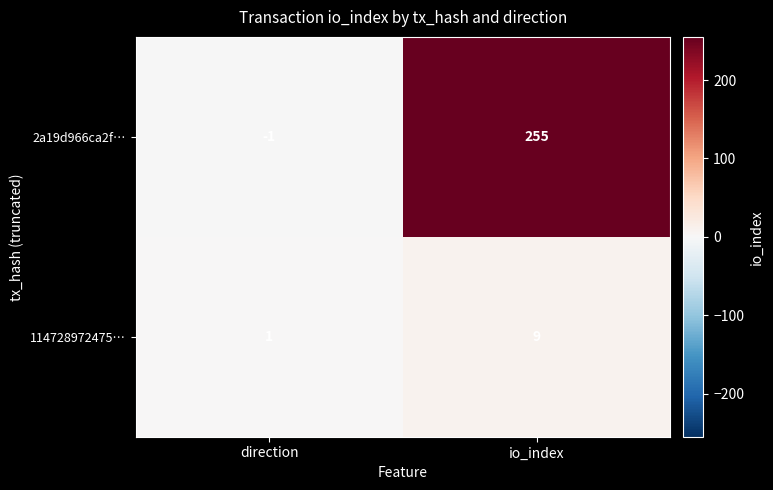

Rank the series by their maximum value, from lowest to highest.

114728972475…, 2a19d966ca2f…